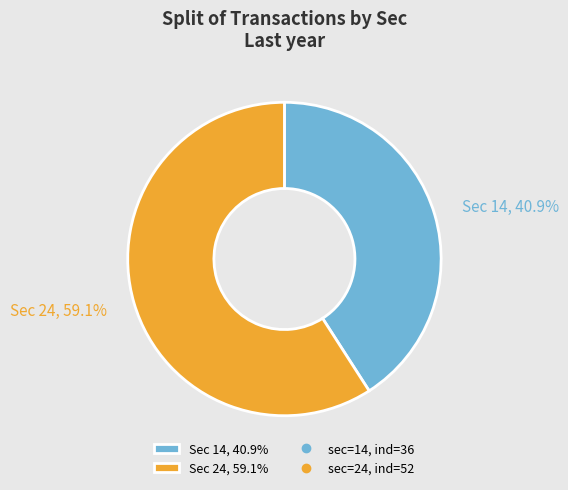

What is the ratio of the value at Sec 24, 59.1% to the value at Sec 14, 40.9%?

1.4